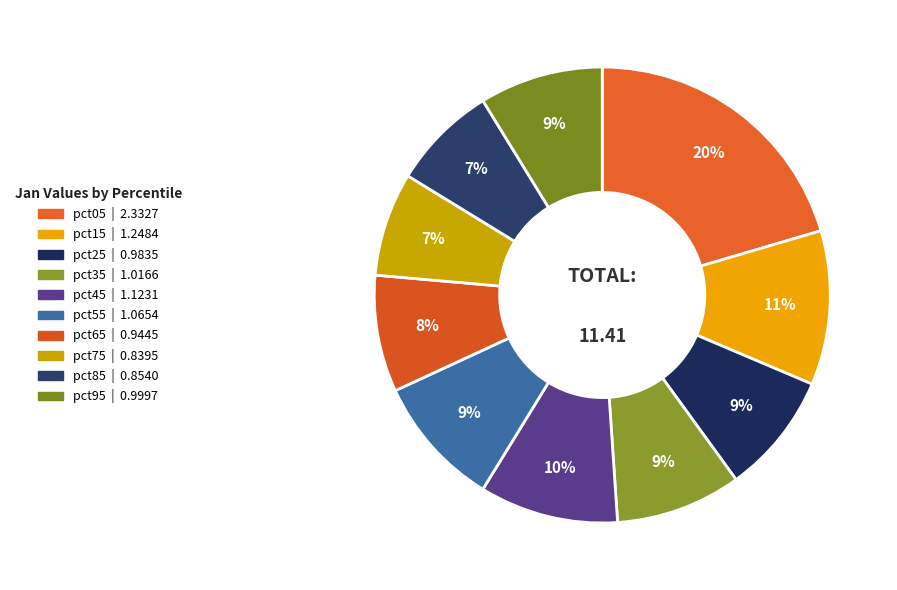

Is pct45 the majority of the pie?

No